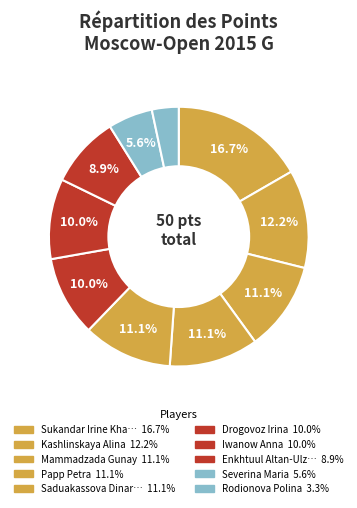

Does any single category account for the majority?

No